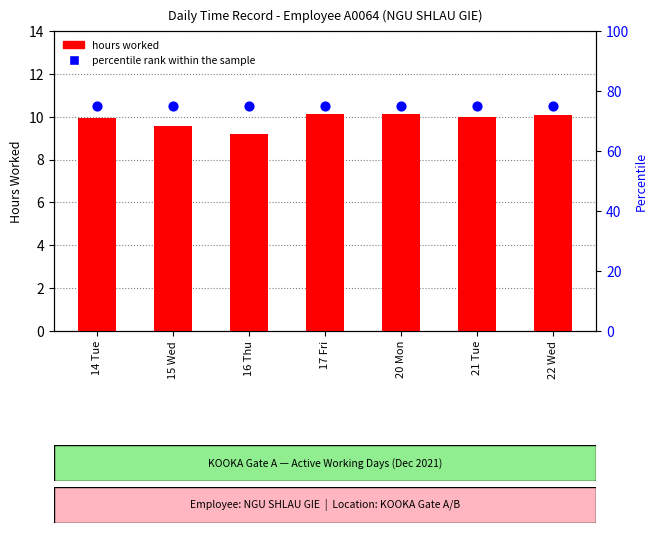

Which series has the largest total across all categories?

percentile rank within the sample